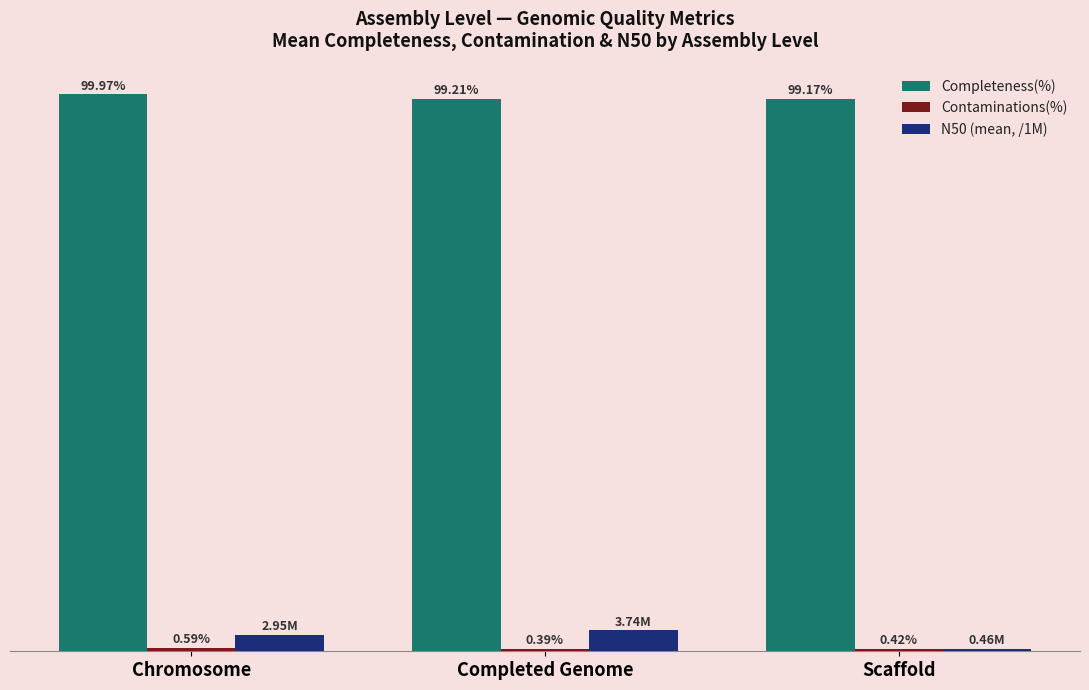

What is the label of the 2nd bar from the left?

Completed Genome